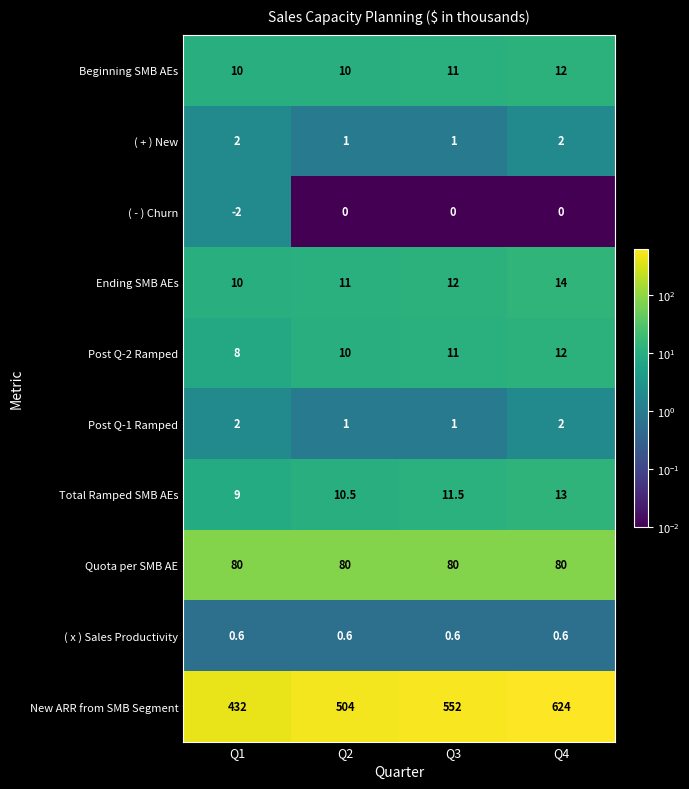

What is the difference between the highest and lowest values at Q1?

434.0